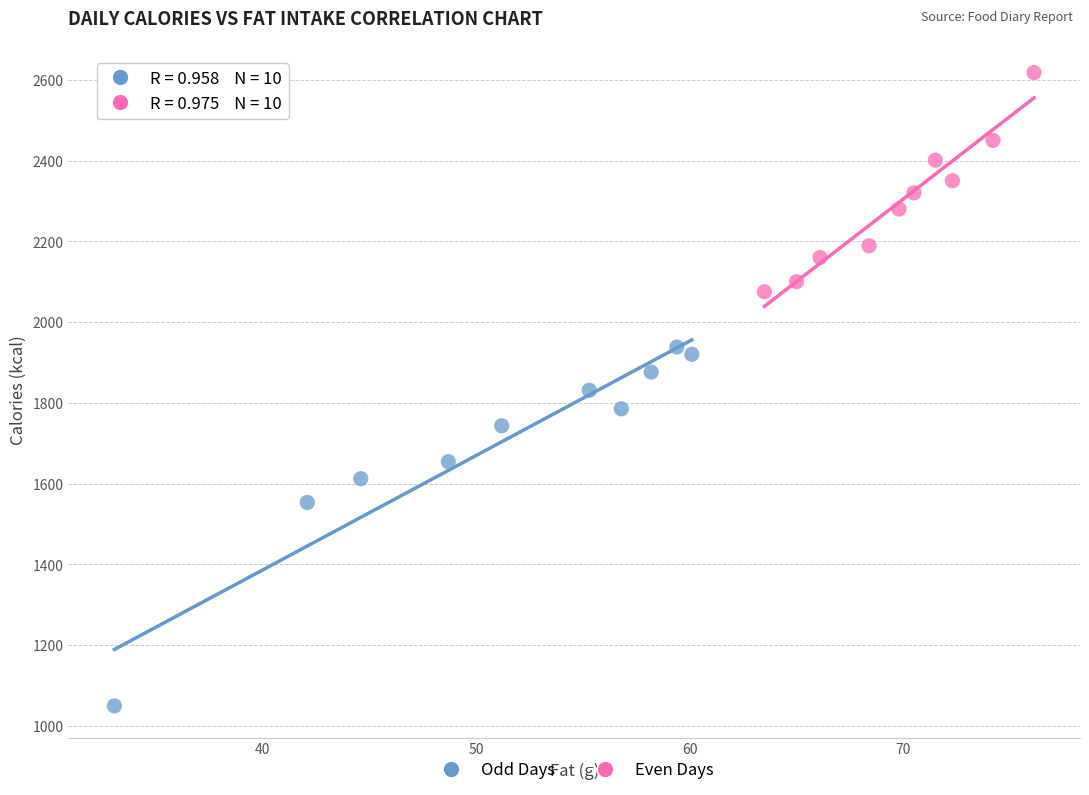

Which series reaches the minimum Y coordinate?

Odd Days